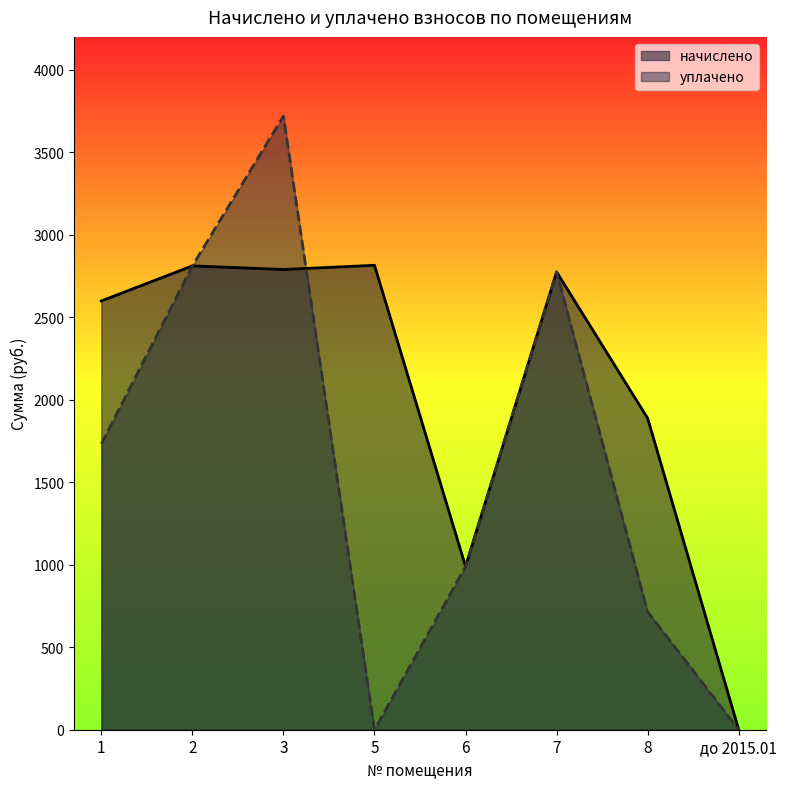

What is the value of the начислено point at the 6th from the left?

2775.2